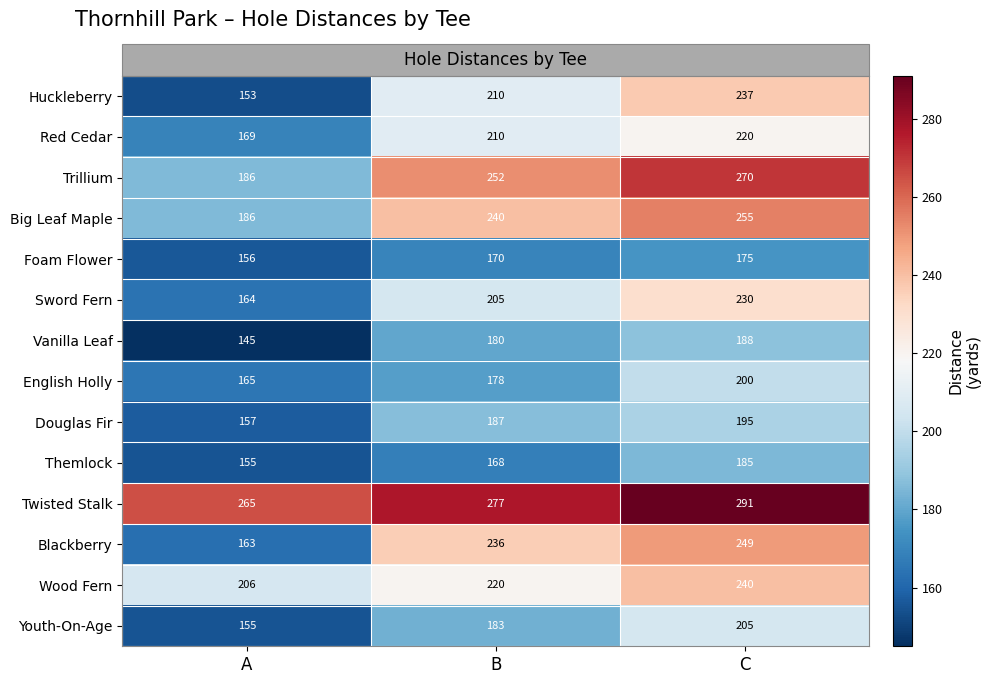

How many categories are shown in the chart?

3